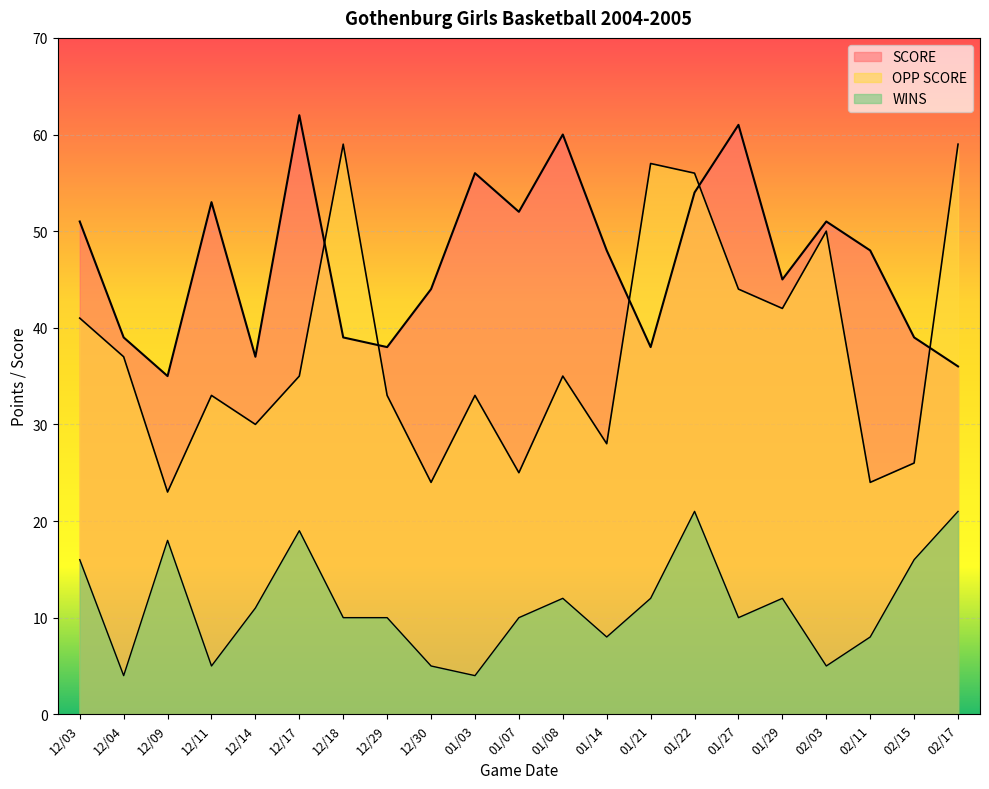

What is the average value of the SCORE series?

47